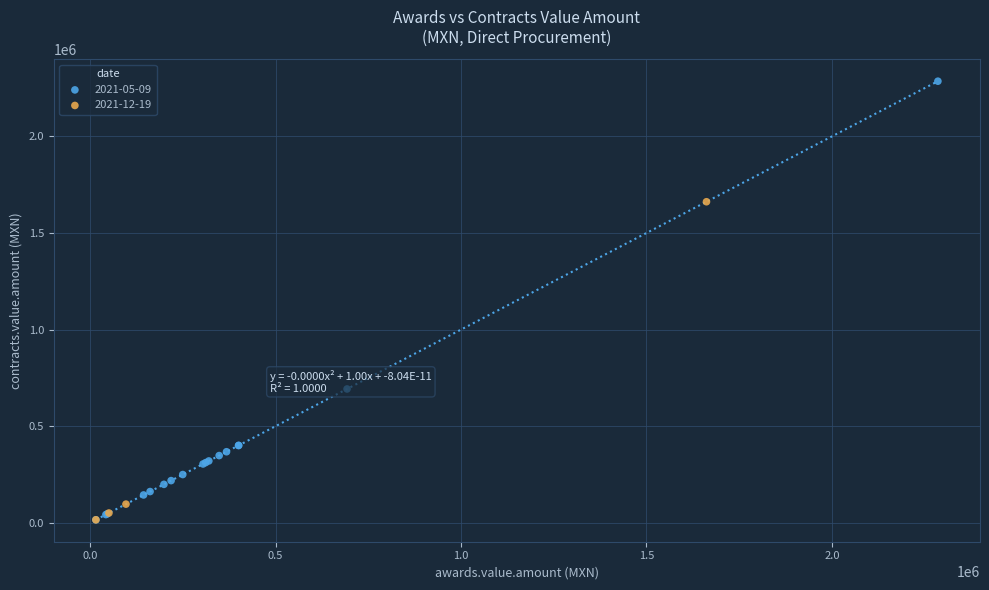

Which series contains the highest Y value?

2021-05-09